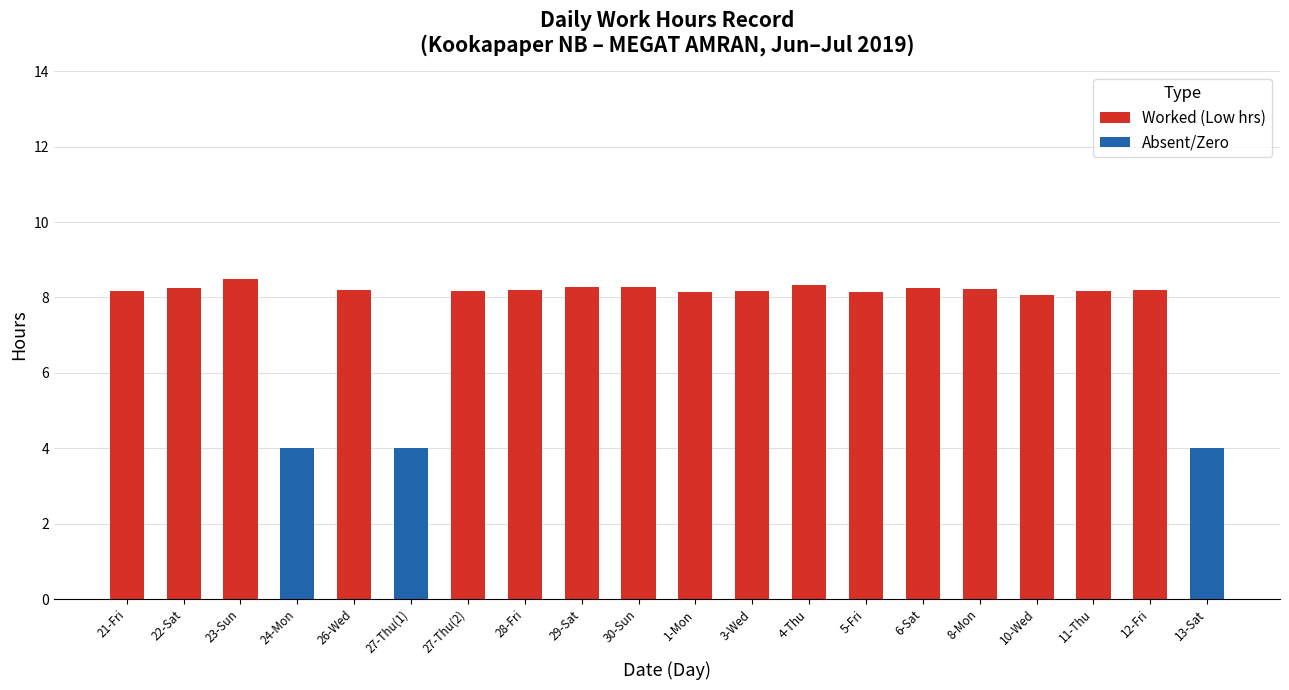

What is the average value of the Worked (Low hrs) series?

7.0